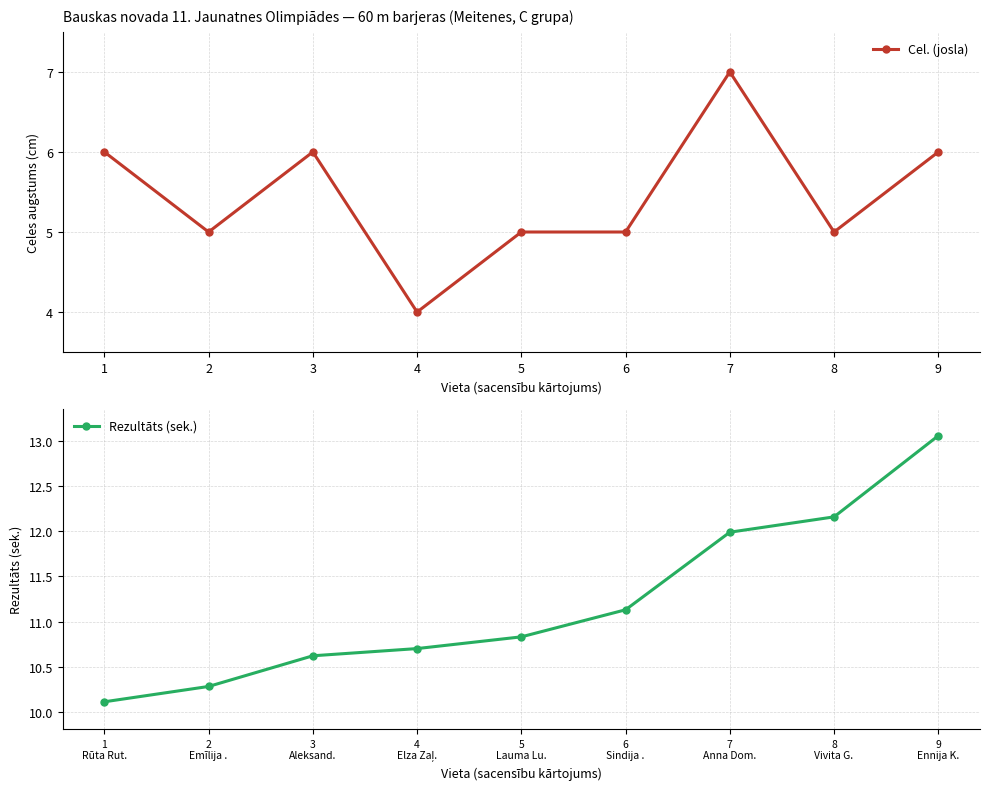

Is this an area chart (filled region under the line)?

No